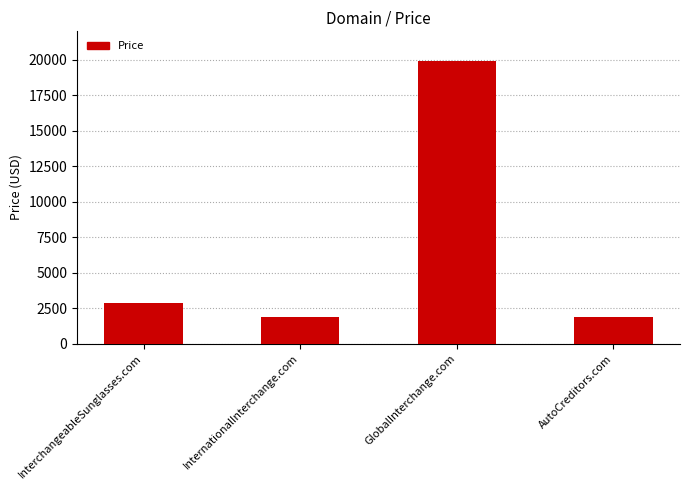

What is the sum of all values?

26552